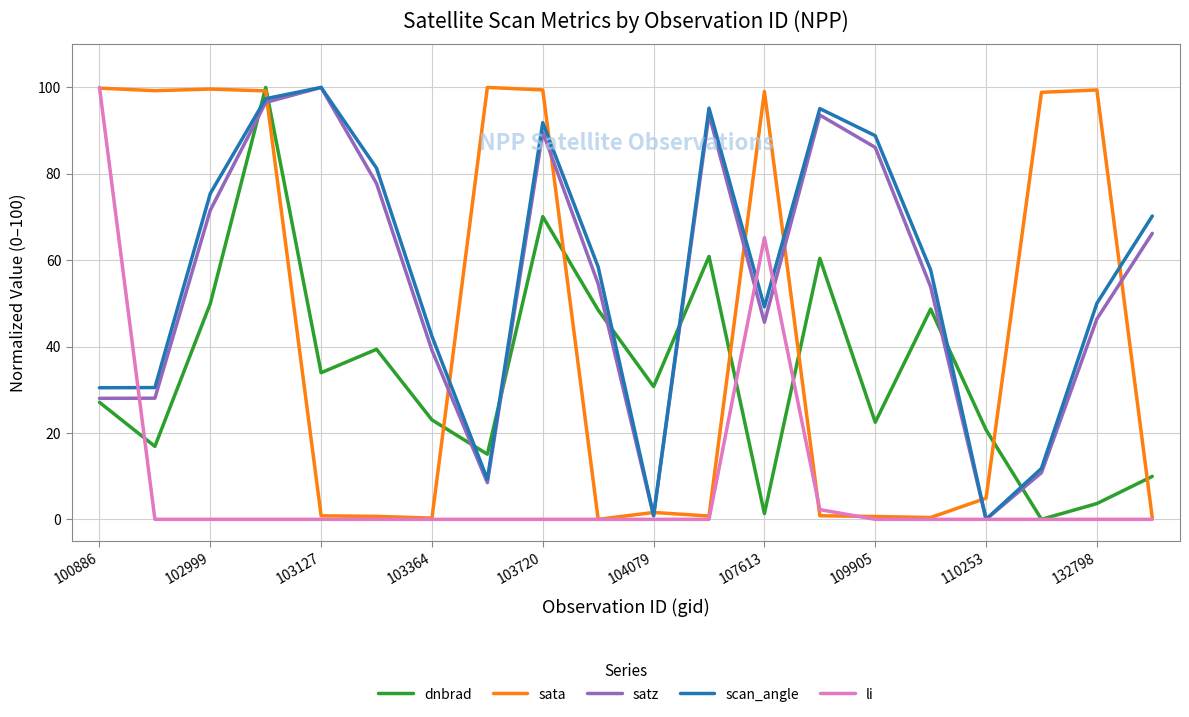

What is the highest value of the satz series?

100.0